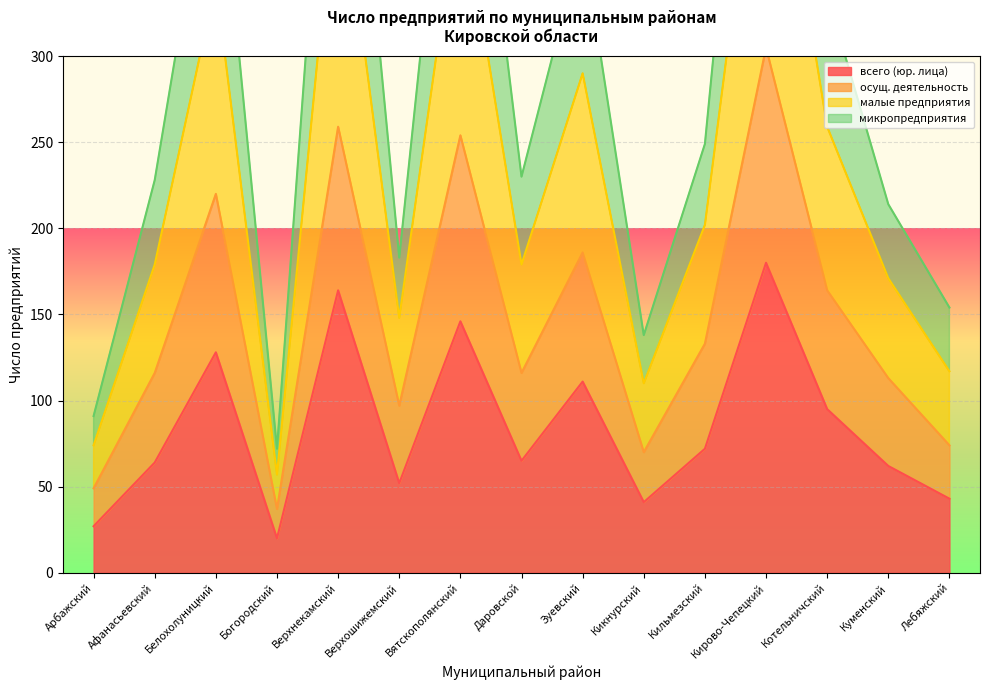

What is the smallest value displayed?

20